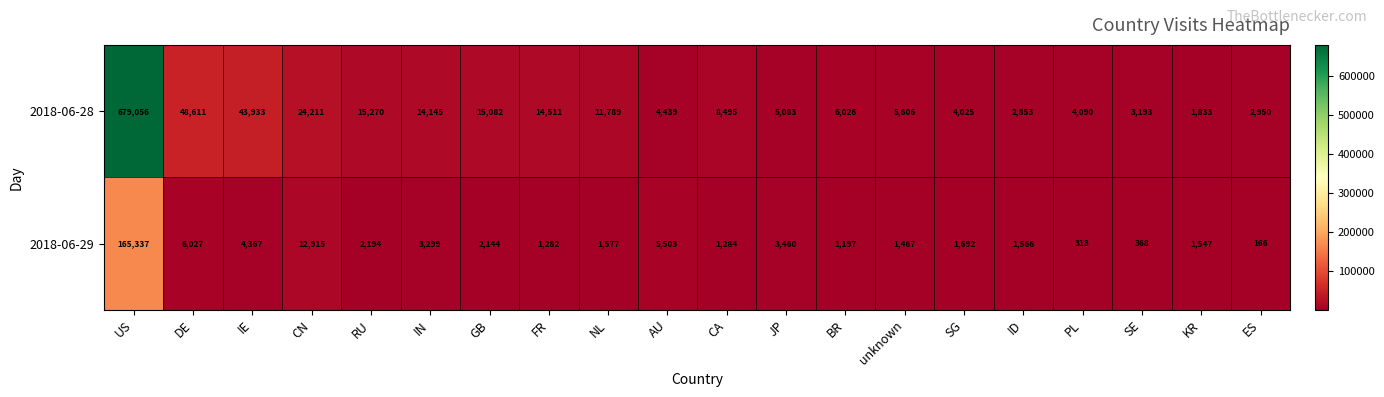

Rank the series at JP from highest to lowest value.

2018-06-28, 2018-06-29